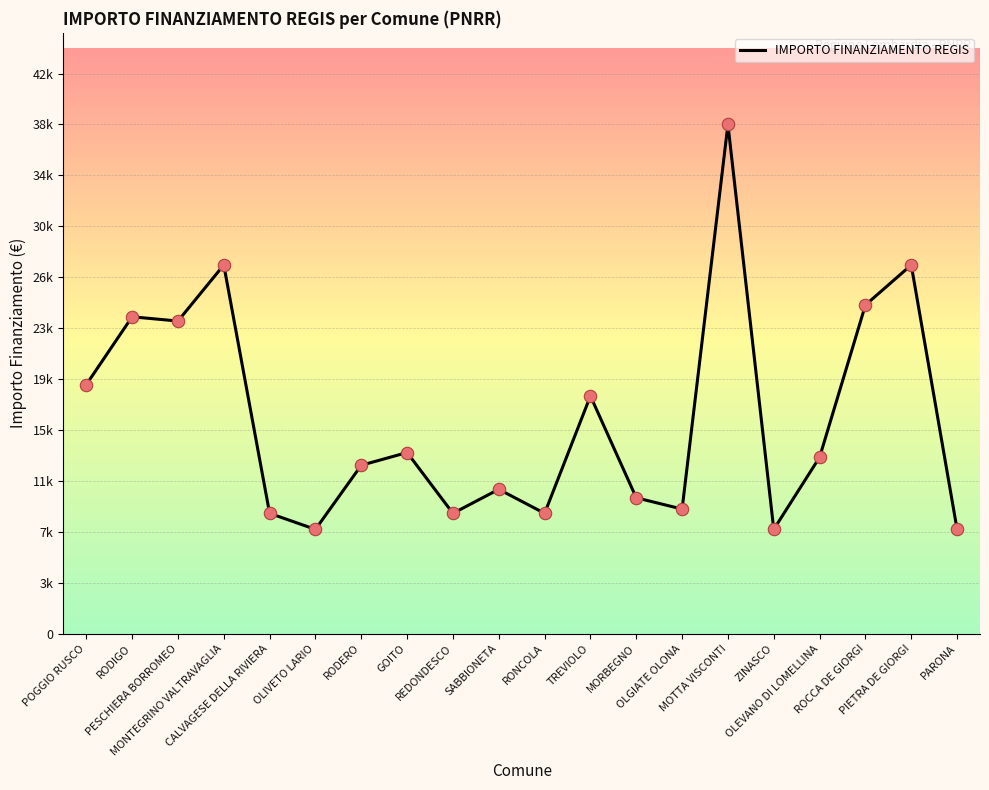

What is the change in value from POGGIO RUSCO to OLEVANO DI LOMELLINA?

-5500